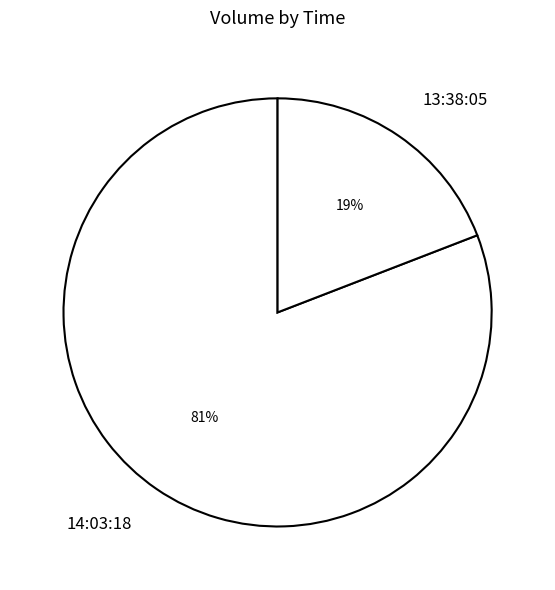

Which has a higher value, 14:03:18 or 13:38:05?

14:03:18